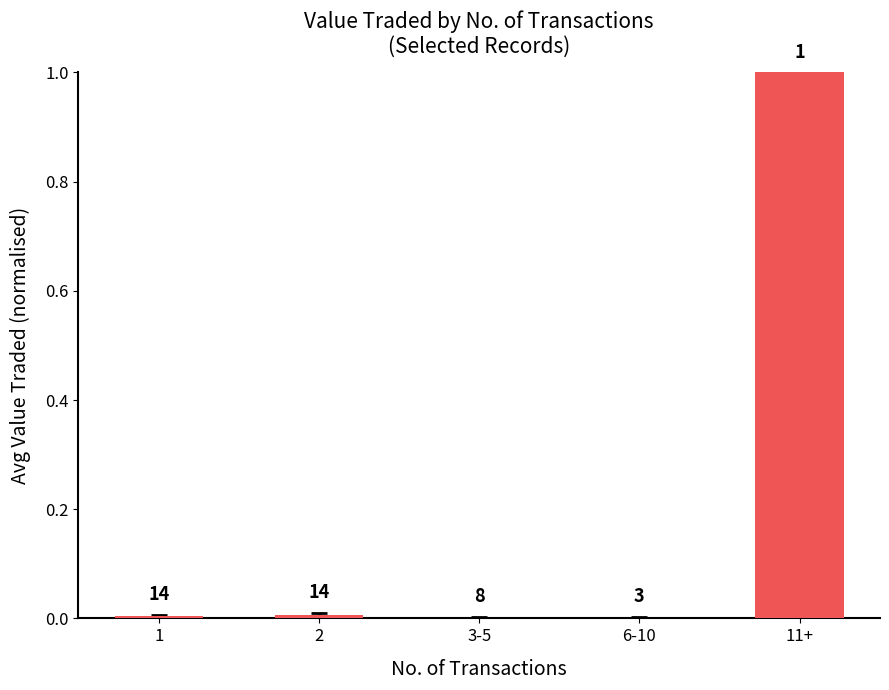

Reading left to right, transcribe all the data shown in this chart.

1=0.0	2=0.0	3-5=0.0	6-10=0.0	11+=1.0